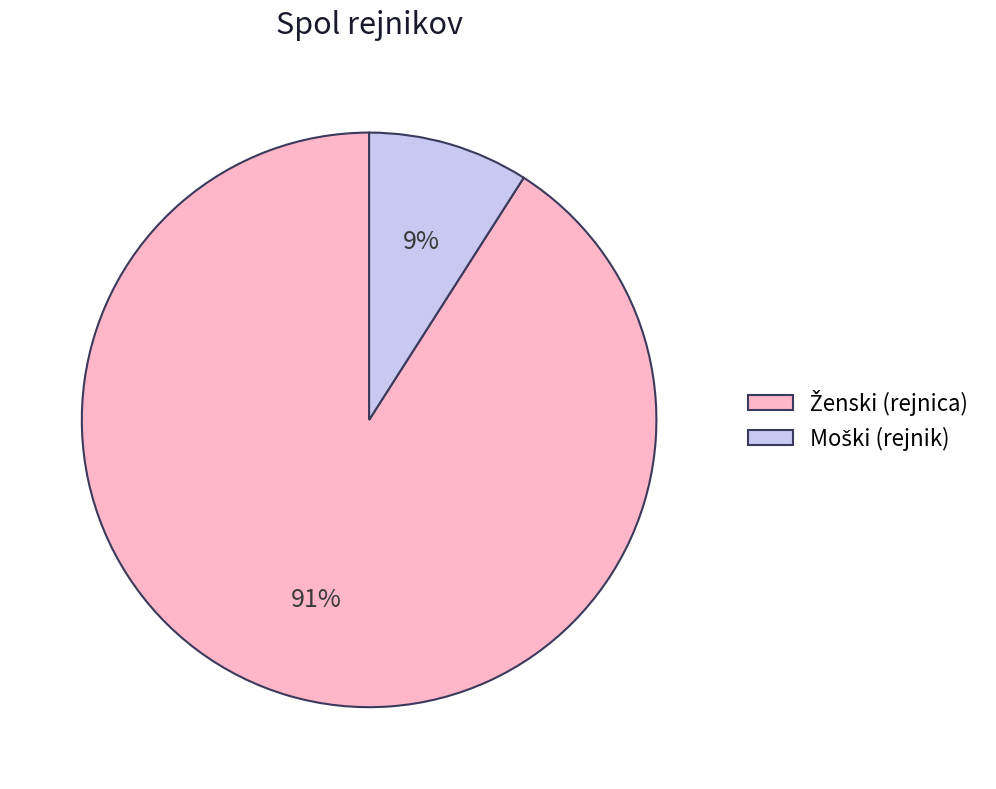

Does any single category account for the majority?

Yes